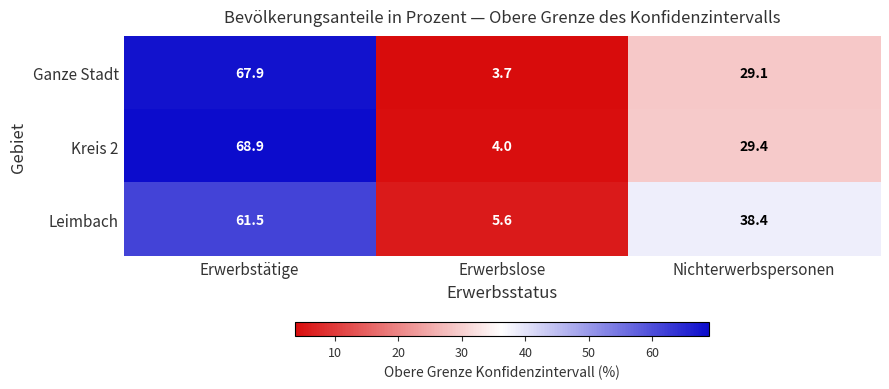

Which series changed the most between Erwerbslose and Nichterwerbspersonen?

Leimbach